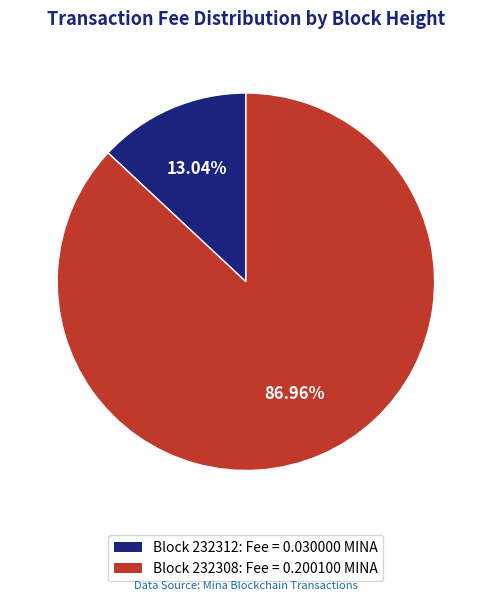

Rank the categories by value from lowest to highest.

Block 232312: Fee = 0.030000 MINA, Block 232308: Fee = 0.200100 MINA